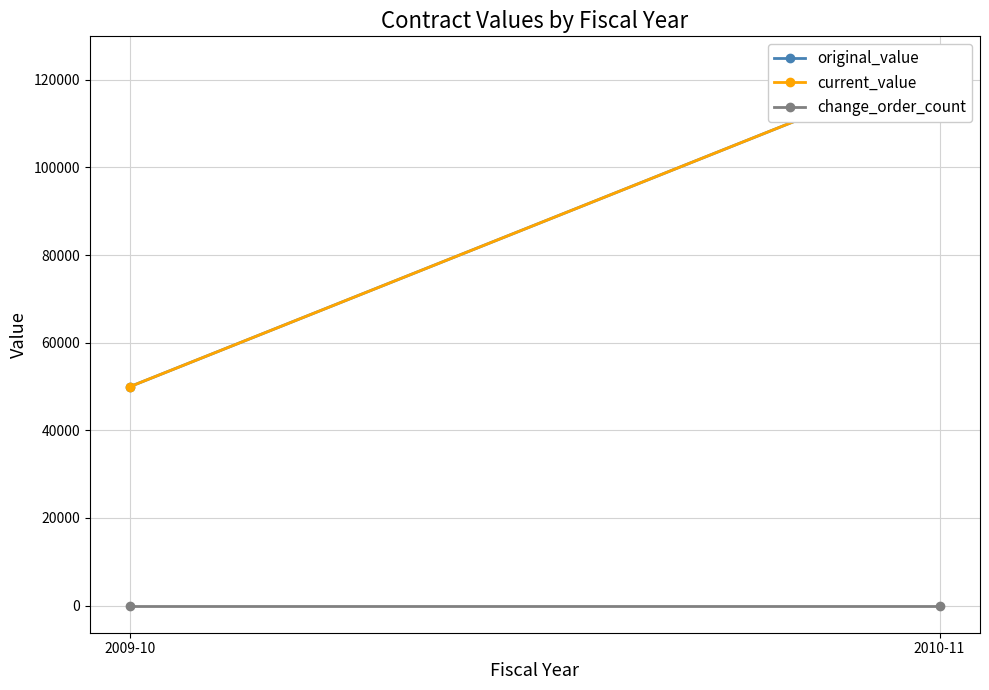

At which label does current_value first exceed 123736?

2010-11